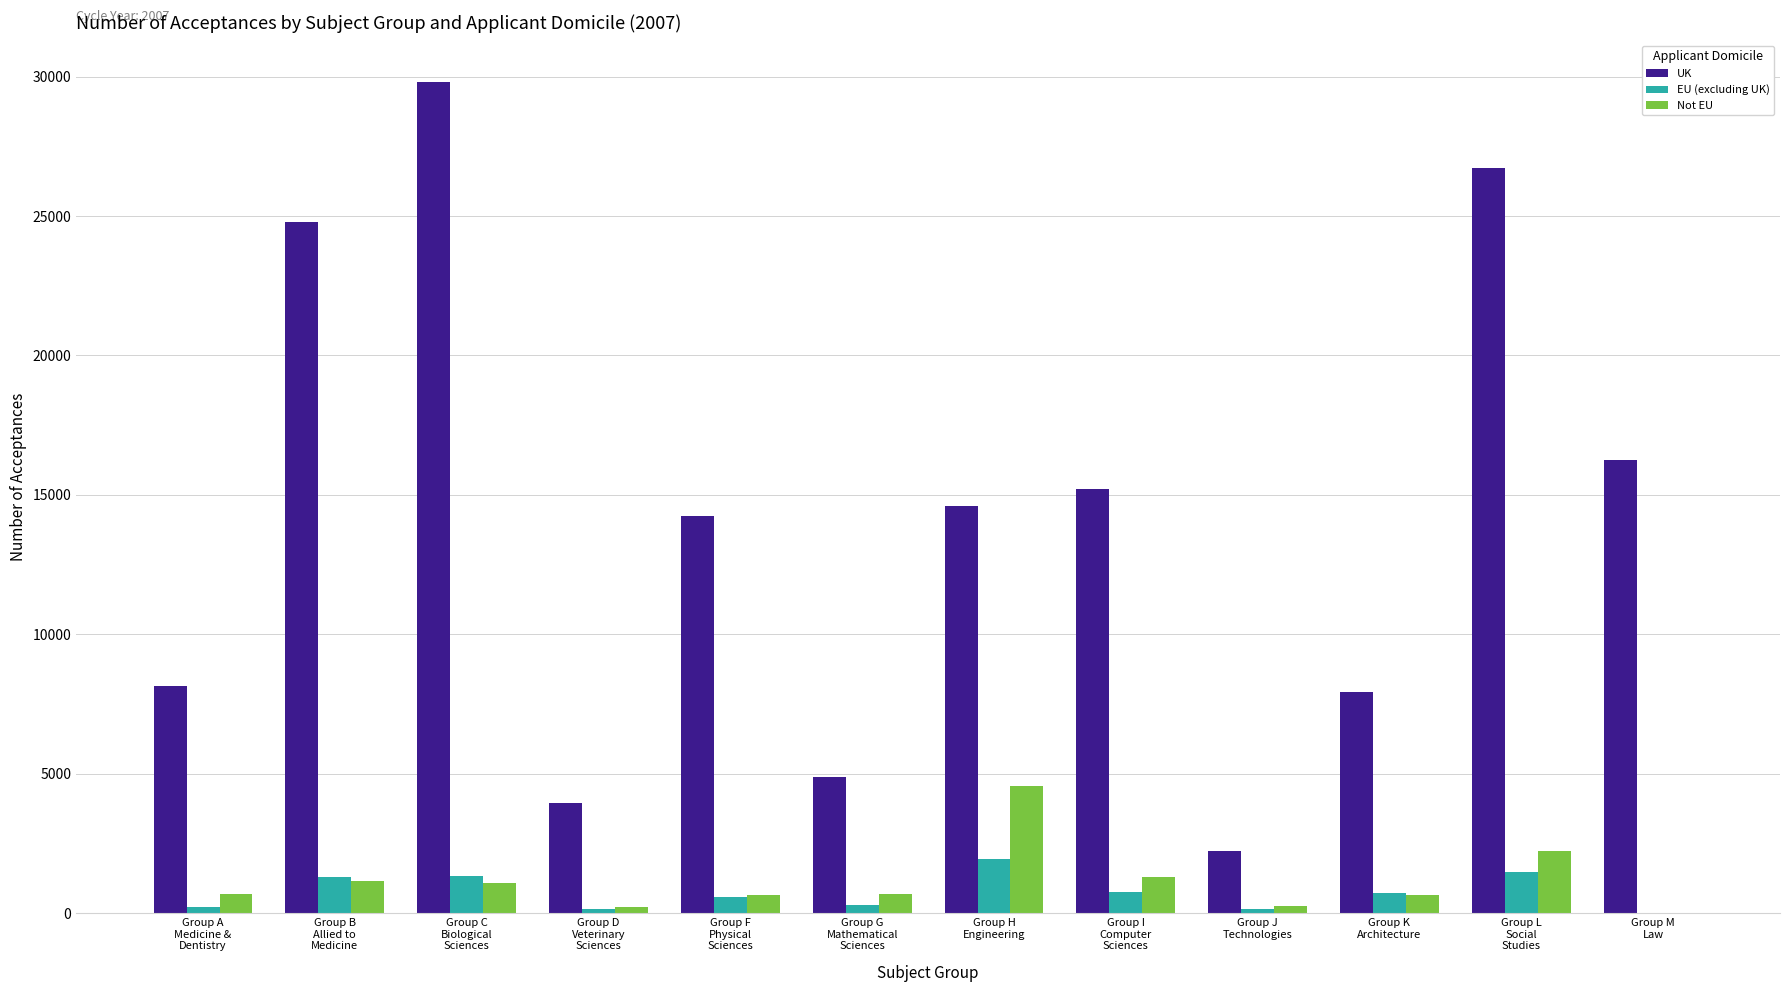

What is the highest value of the UK series?

29810